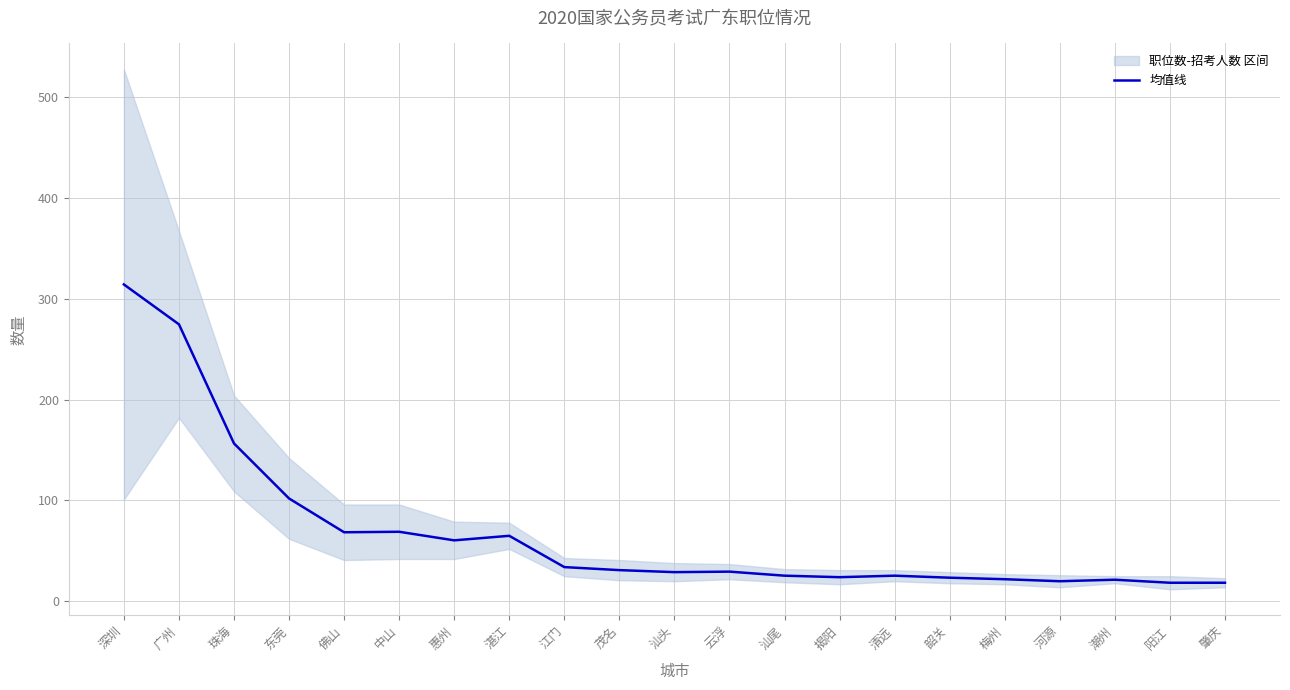

What is the change in value from 湛江 to 肇庆?

-46.5